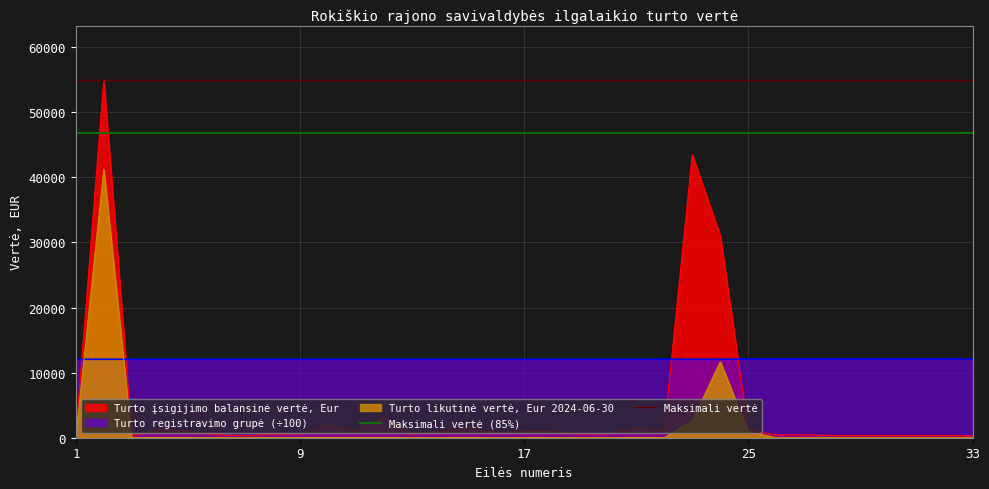

Does the chart display data point markers on the line(s)?

No